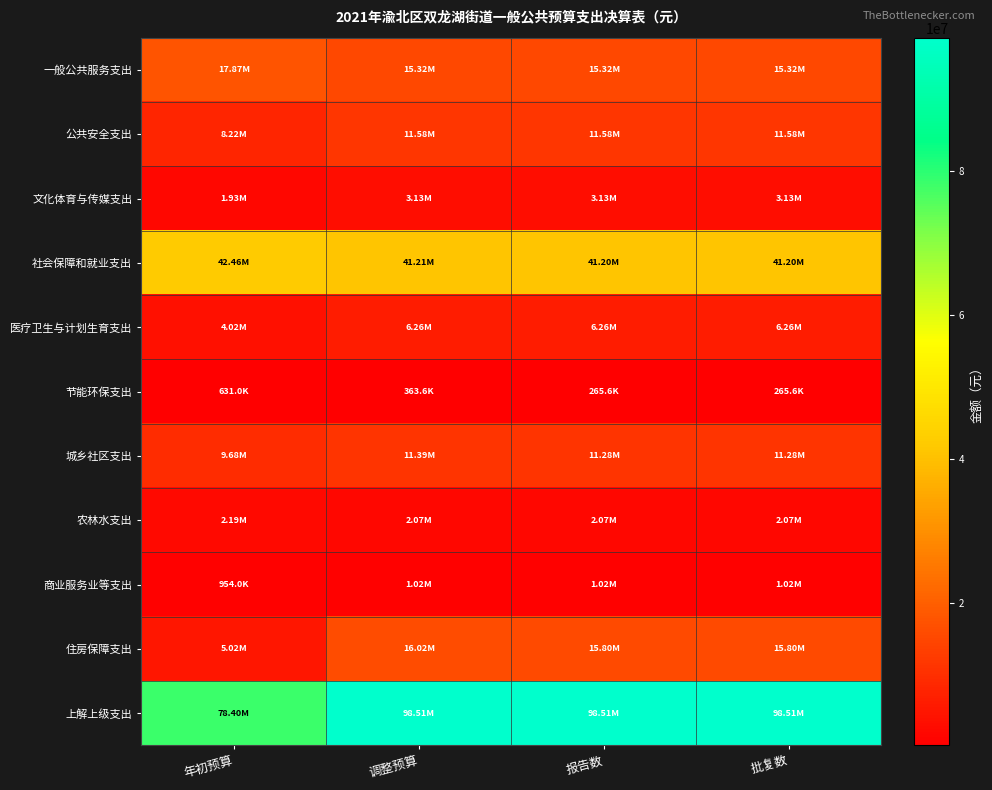

Rank the series at 报告数 from highest to lowest value.

上解上级支出, 社会保障和就业支出, 住房保障支出, 一般公共服务支出, 公共安全支出, 城乡社区支出, 医疗卫生与计划生育支出, 文化体育与传媒支出, 农林水支出, 商业服务业等支出, 节能环保支出